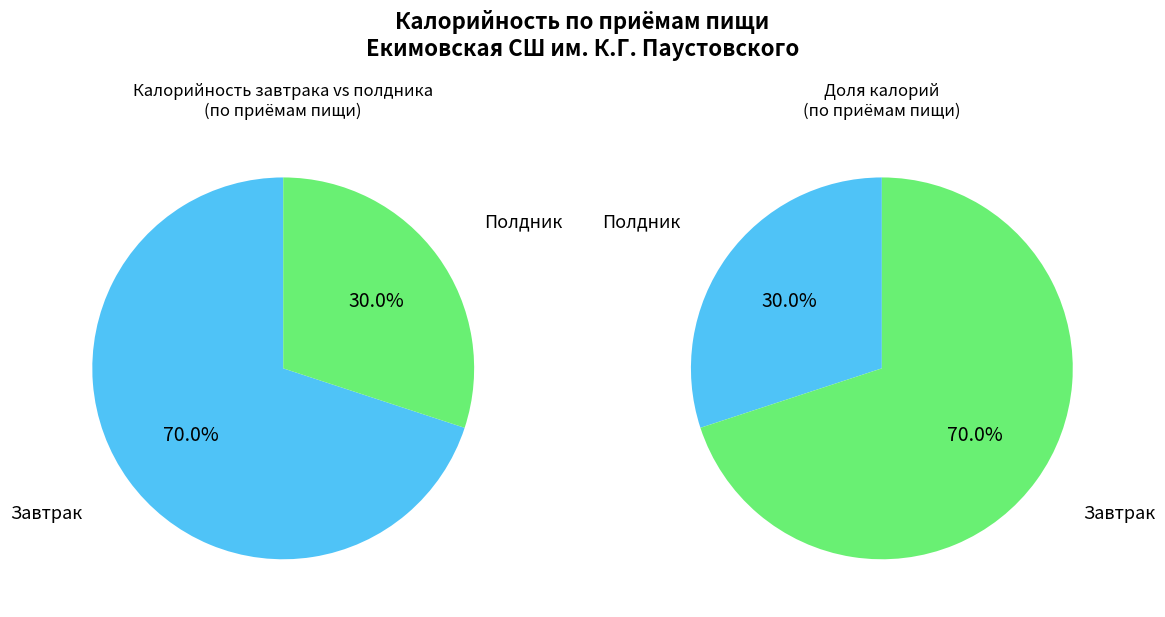

To the nearest percent, what percentage of the pie is Завтрак?

70%